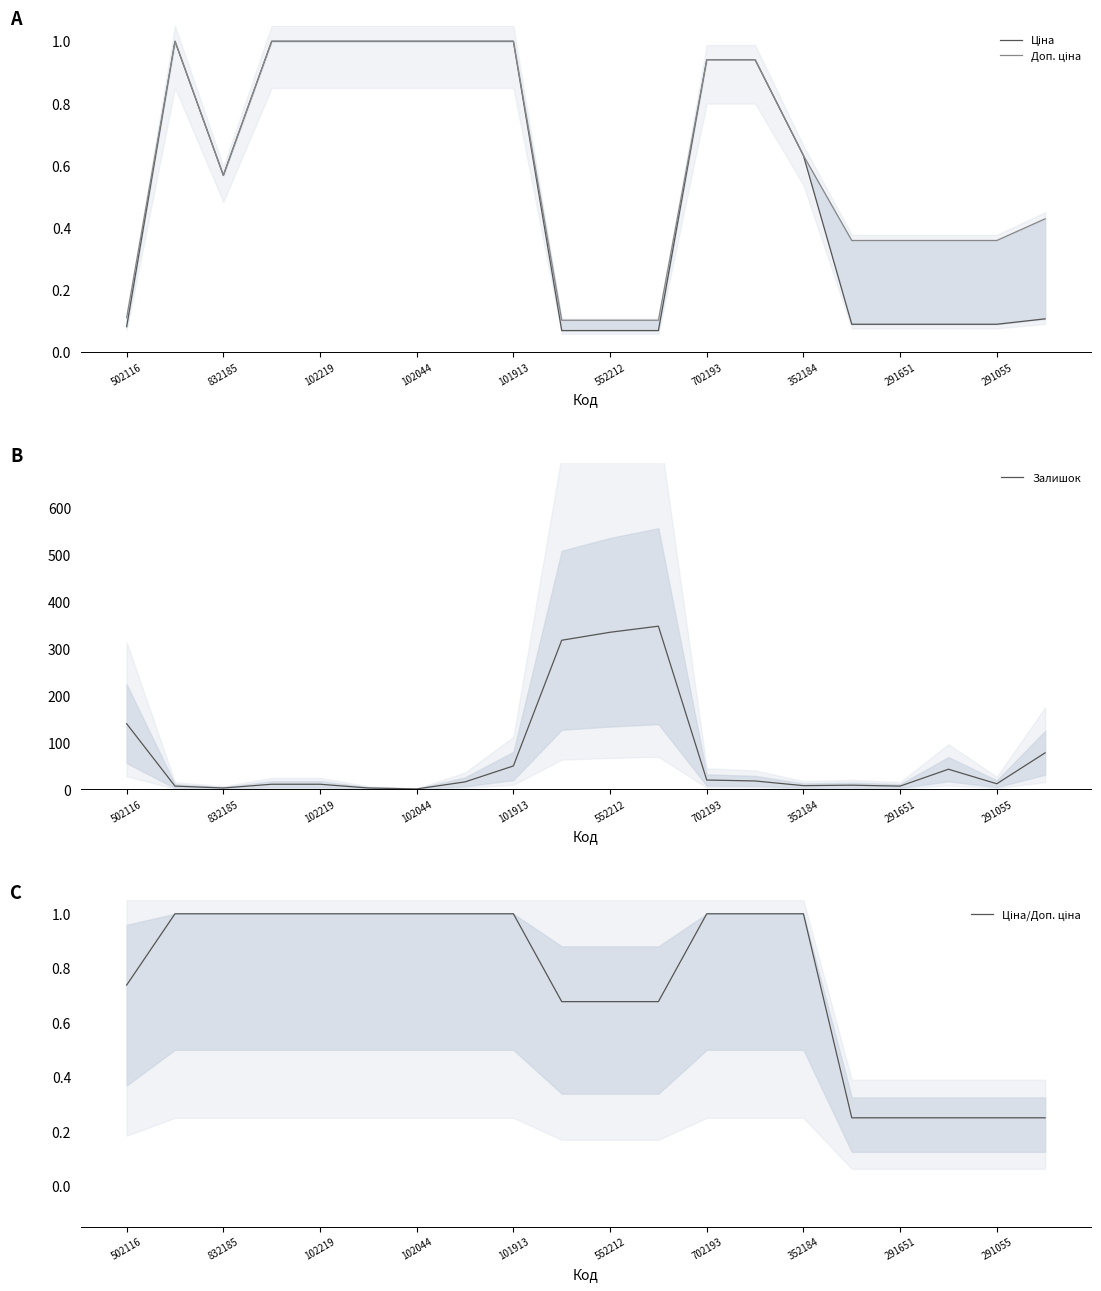

The value of Залишок at 15 is 9.0. True or false?

True